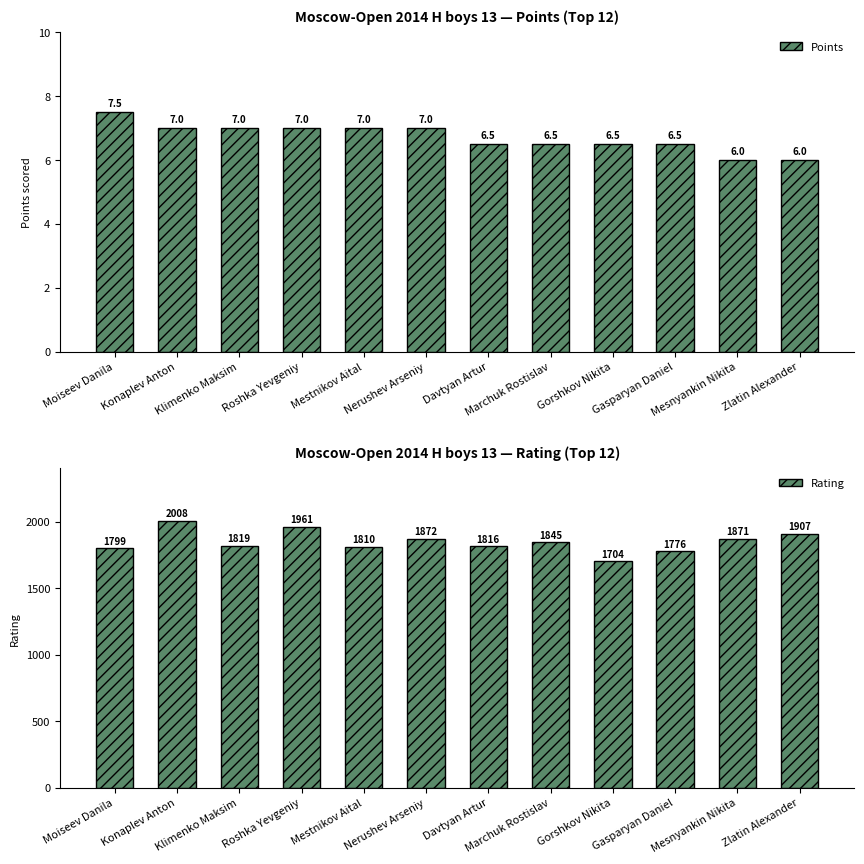

Read the Rating value at Nerushev Arseniy.

1872